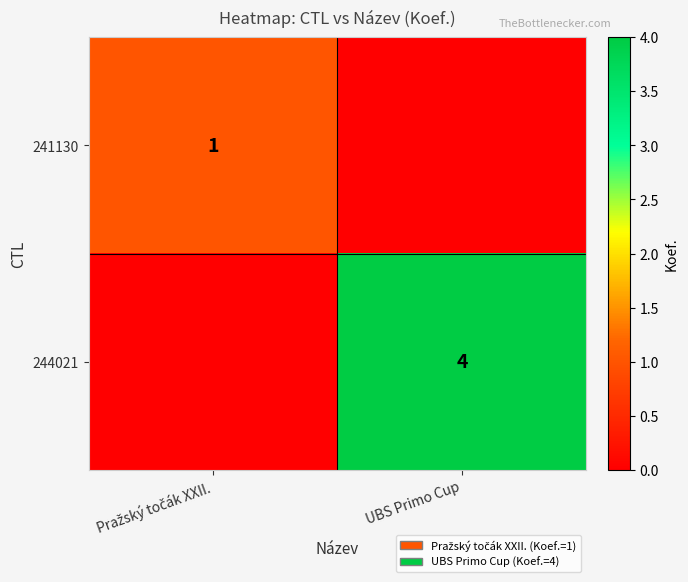

True or false: 244021 has a value of 4 at UBS Primo Cup.

True